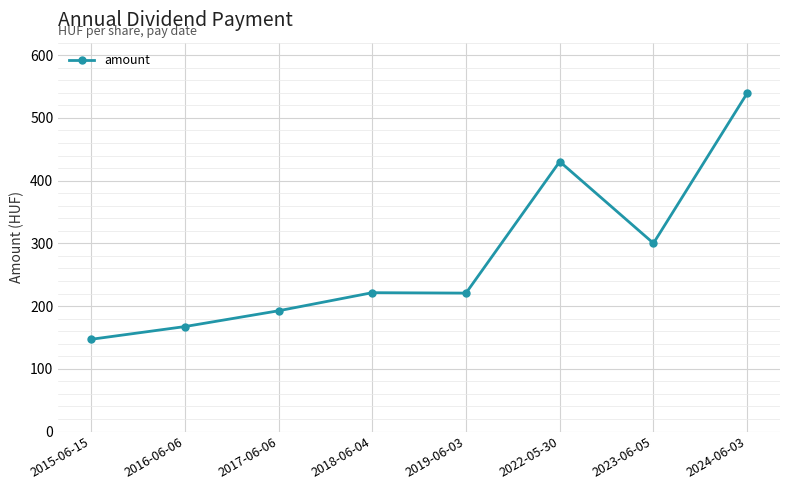

Where does the data first go above 221?

2018-06-04